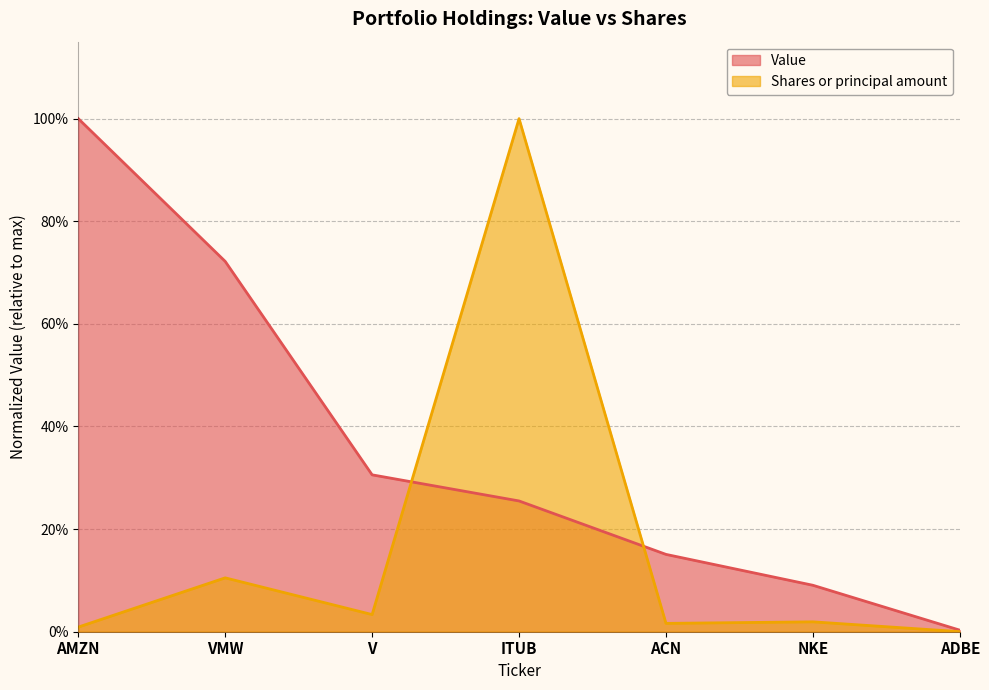

Read the Value value at VMW.

0.7